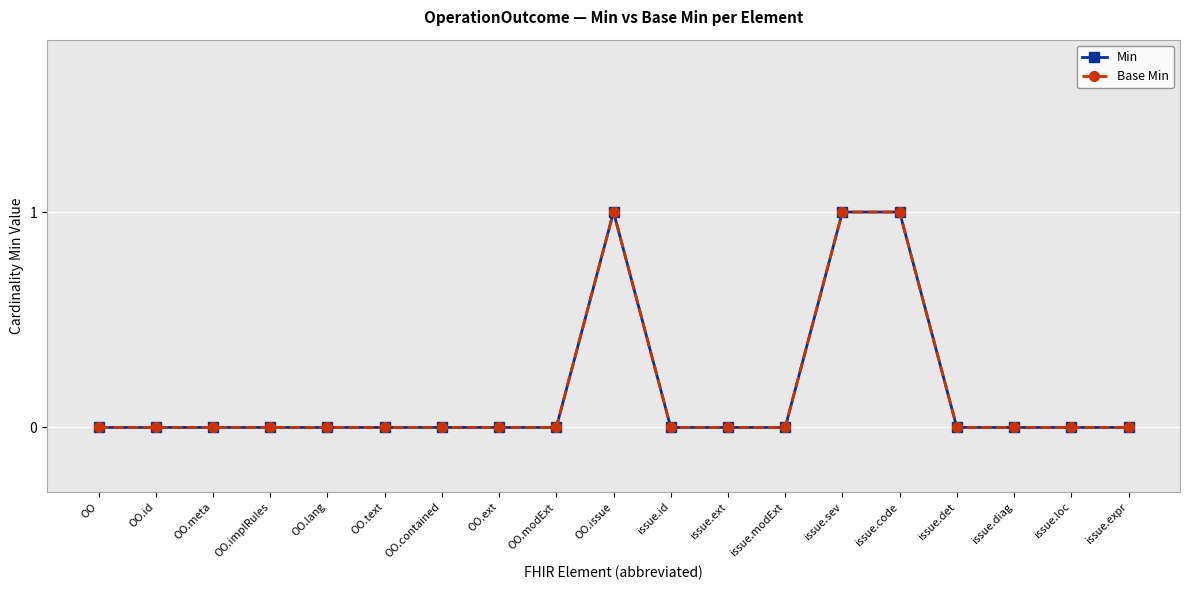

Is this an area chart (filled region under the line)?

No